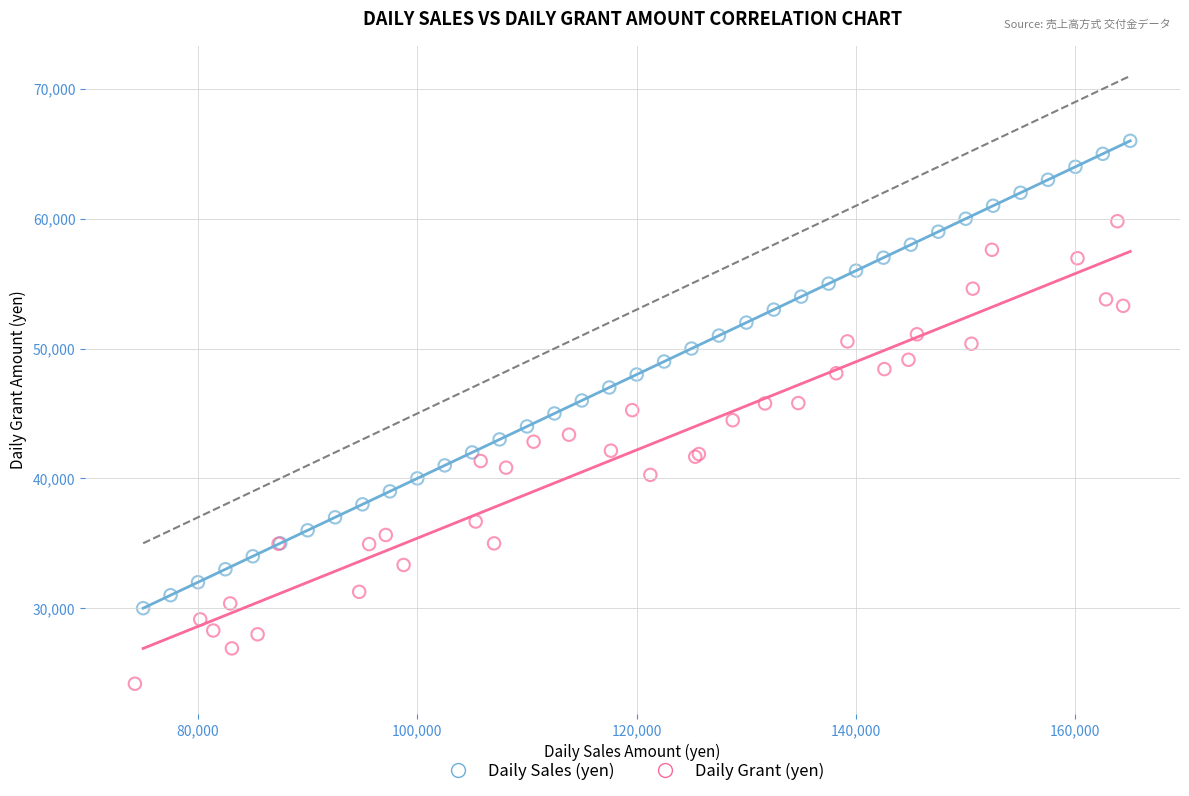

Which series reaches the minimum Y coordinate?

Daily Grant (yen)